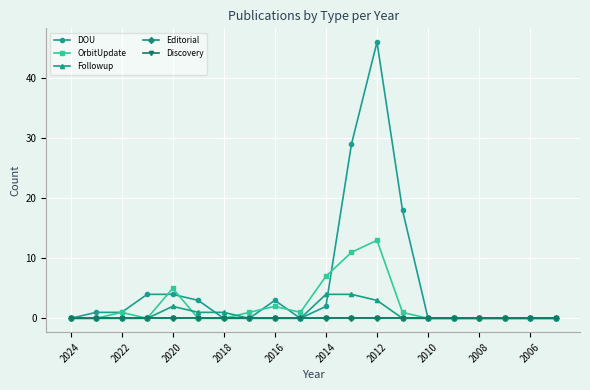

What are all the series names shown in the legend?

DOU, OrbitUpdate, Followup, Editorial, Discovery